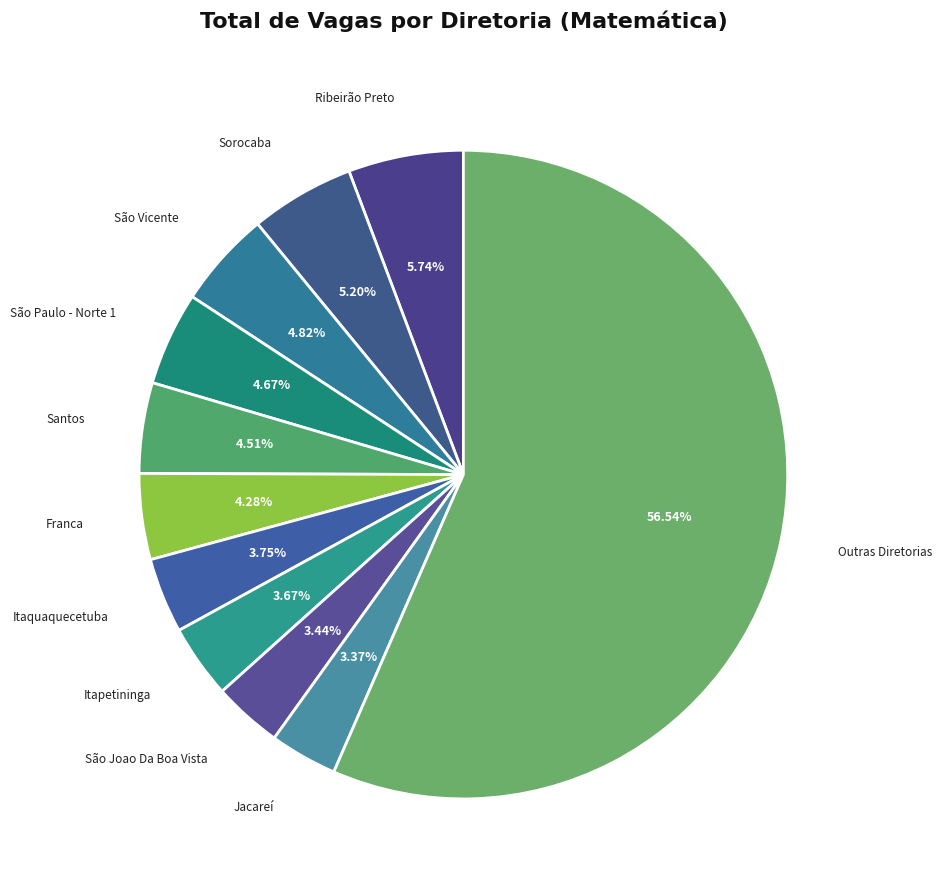

How many slices are in this pie chart?

11